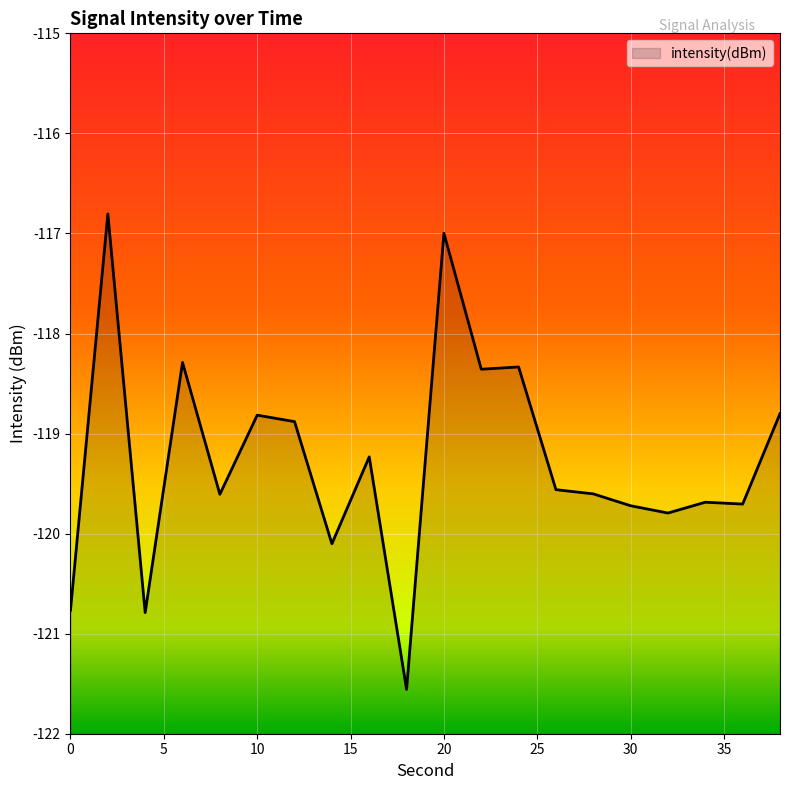

How many points are higher than both their immediate neighbors (excluding endpoints)?

7